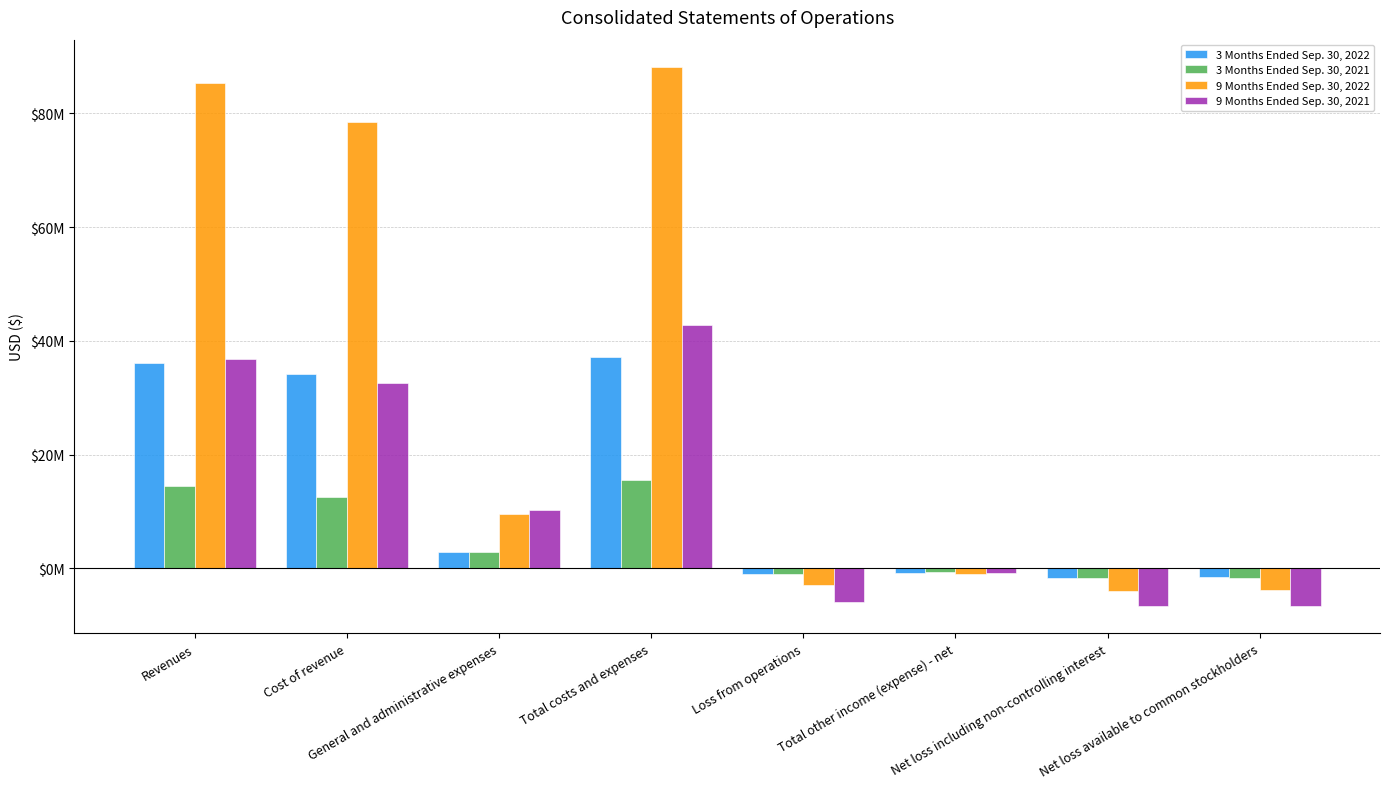

Does the chart contain any negative values?

Yes